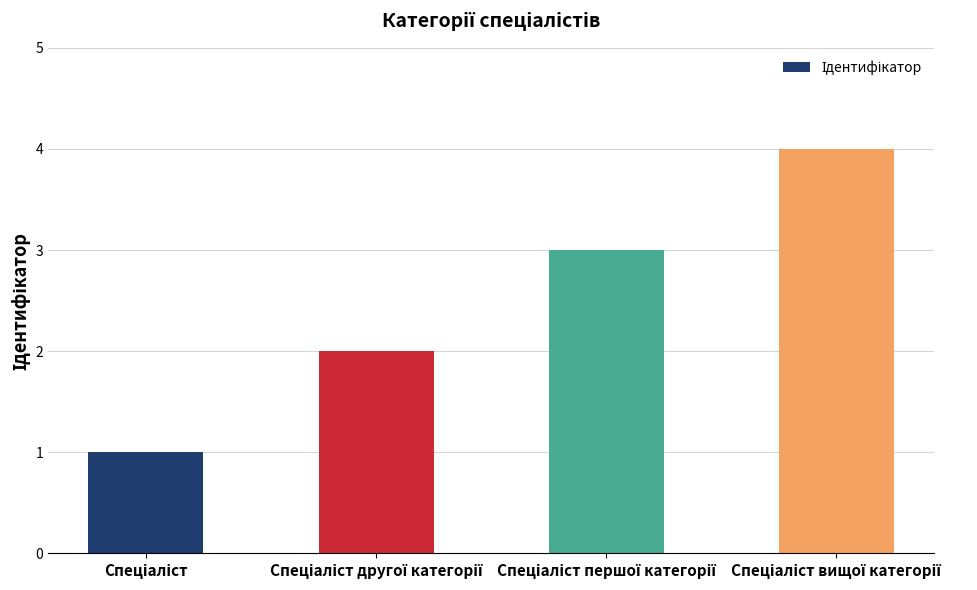

What is the greatest value displayed?

4